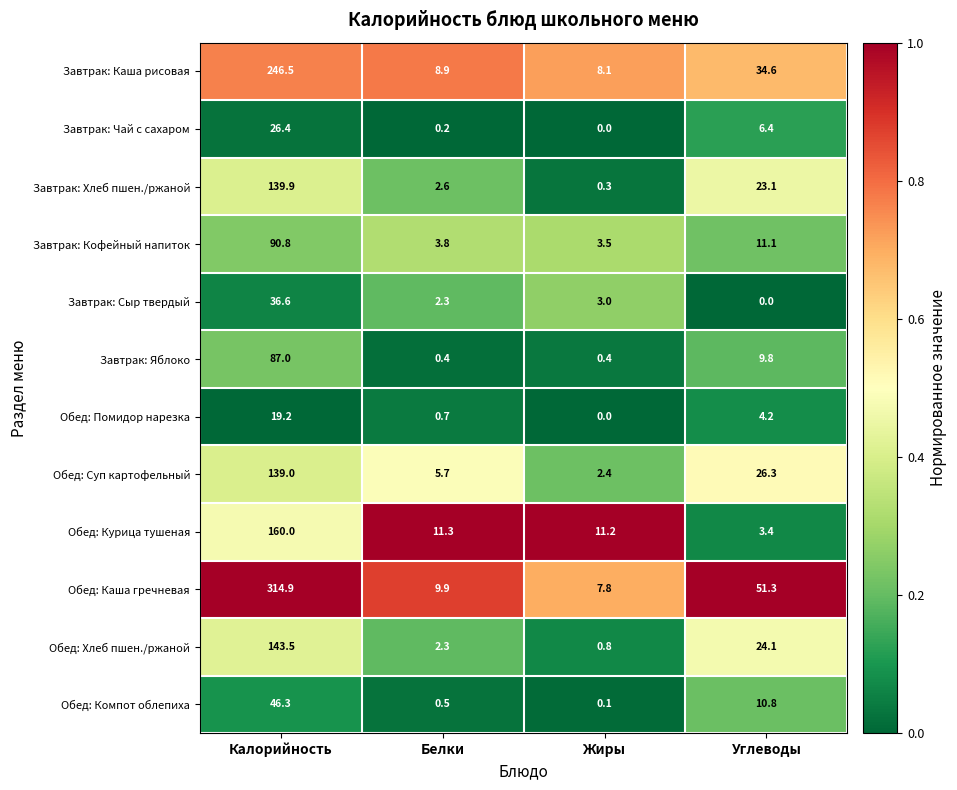

What is the minimum value for Завтрак: Хлеб пшен./ржаной?

0.3